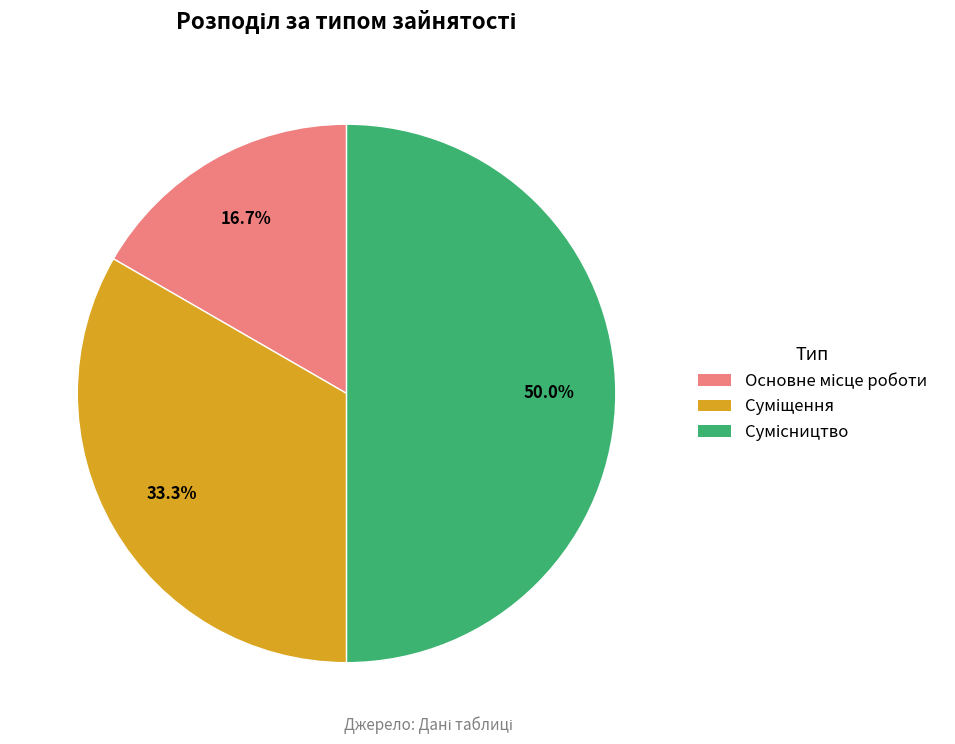

Which category has the smallest portion of the pie?

Основне місце роботи